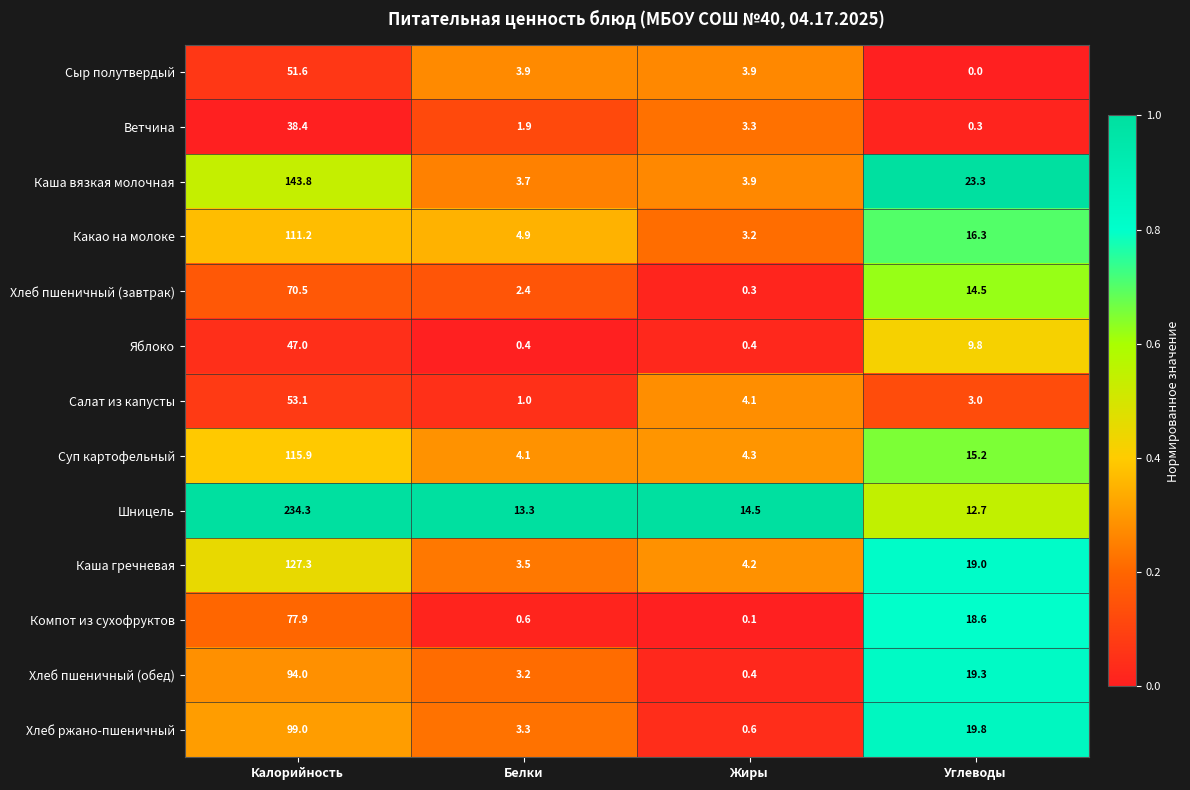

How many values in the Хлеб ржано-пшеничный series are below 19?

2